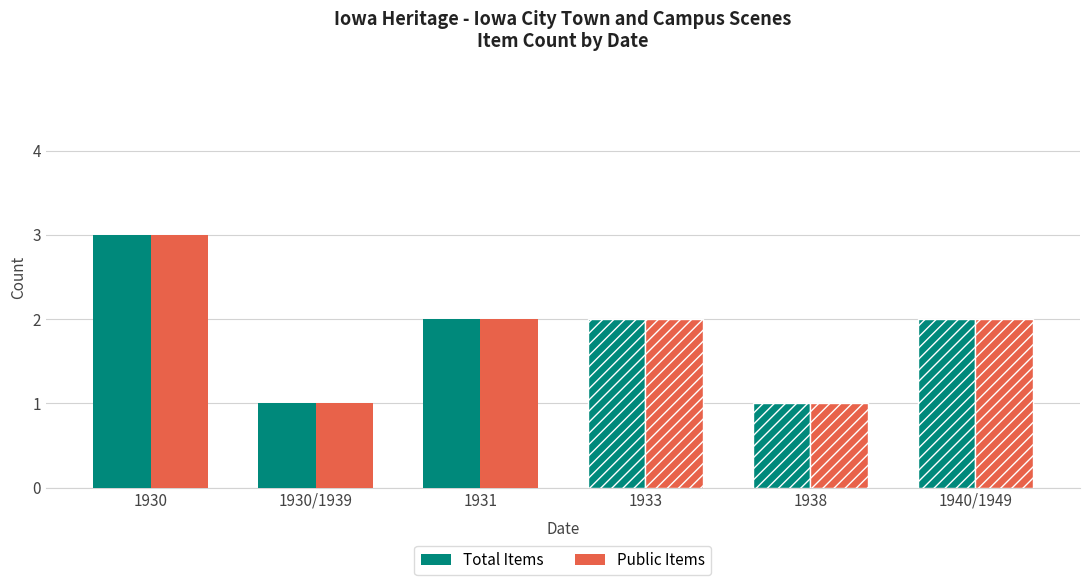

Which category has the highest value across all series?

1930